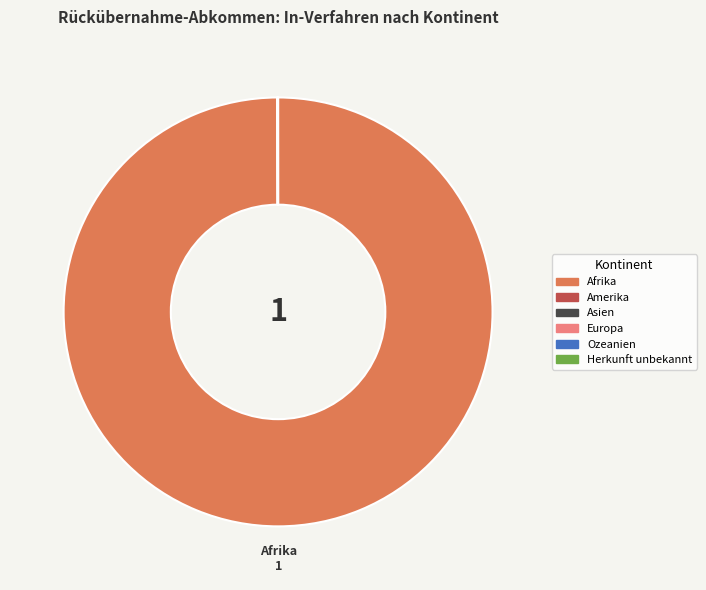

Which category accounts for the majority?

Afrika